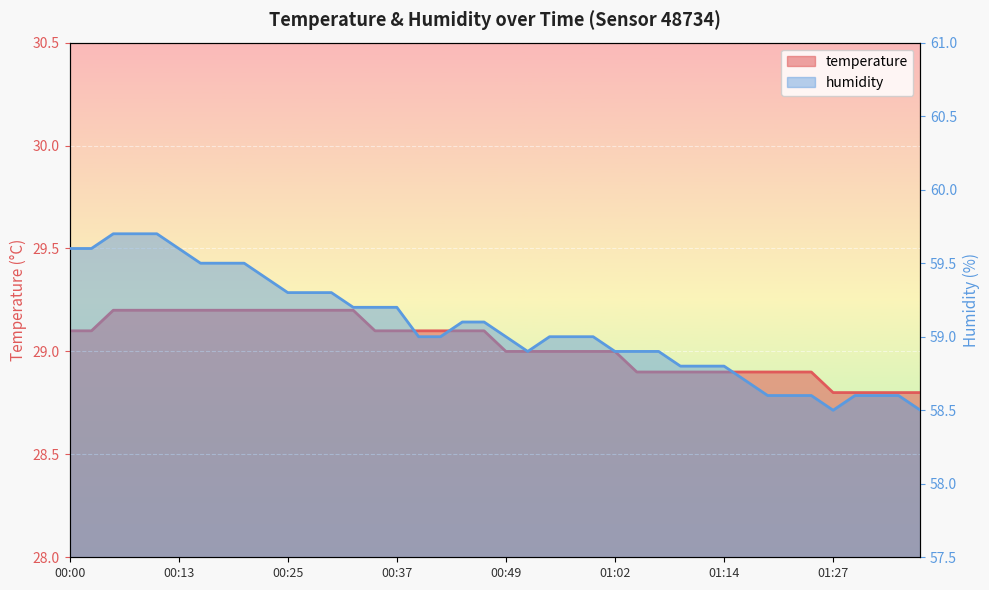

The value of temperature at 00:39 is 11.8. True or false?

False